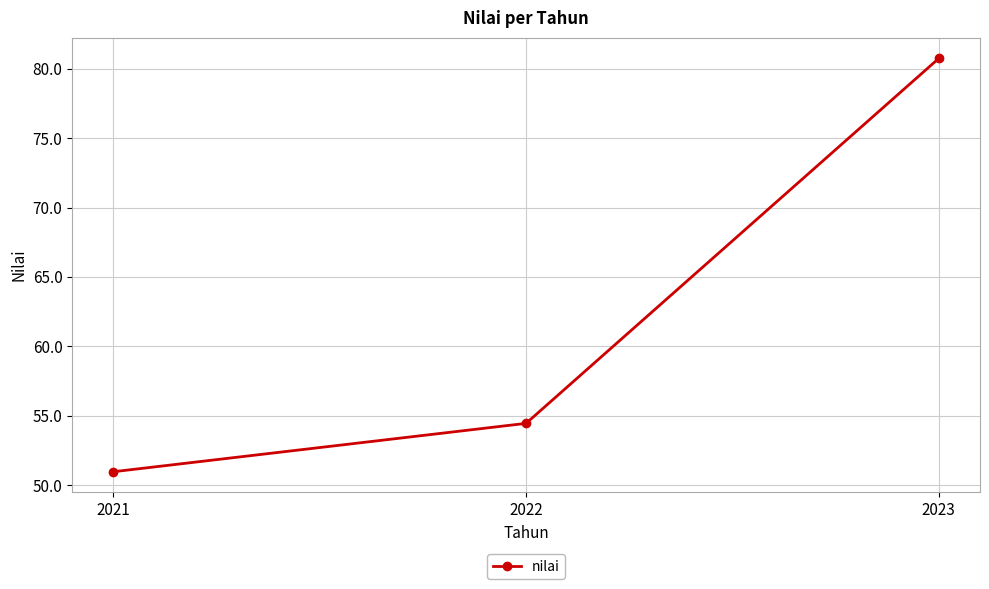

Reading left to right, extract all data points from this chart.

2021=50.9	2022=54.4	2023=80.7